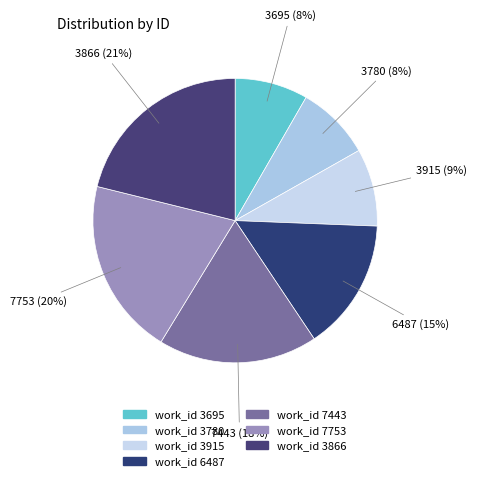

Does any single category account for the majority?

No